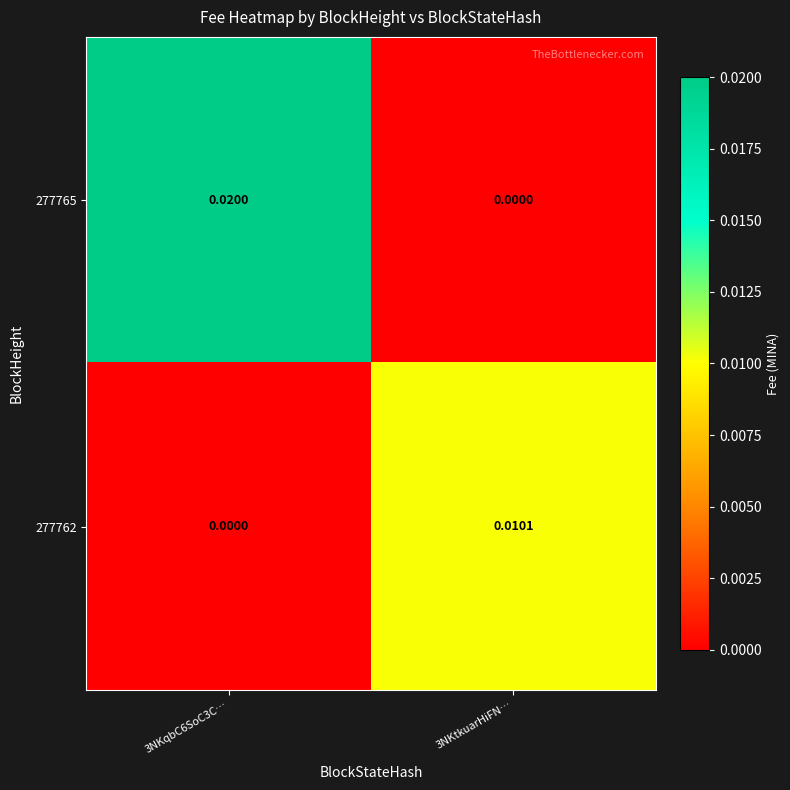

Is the value of 277765 at 3NKqbC6SoC3C… greater than the value of 277762 at 3NKtkuarHiFN…?

Yes